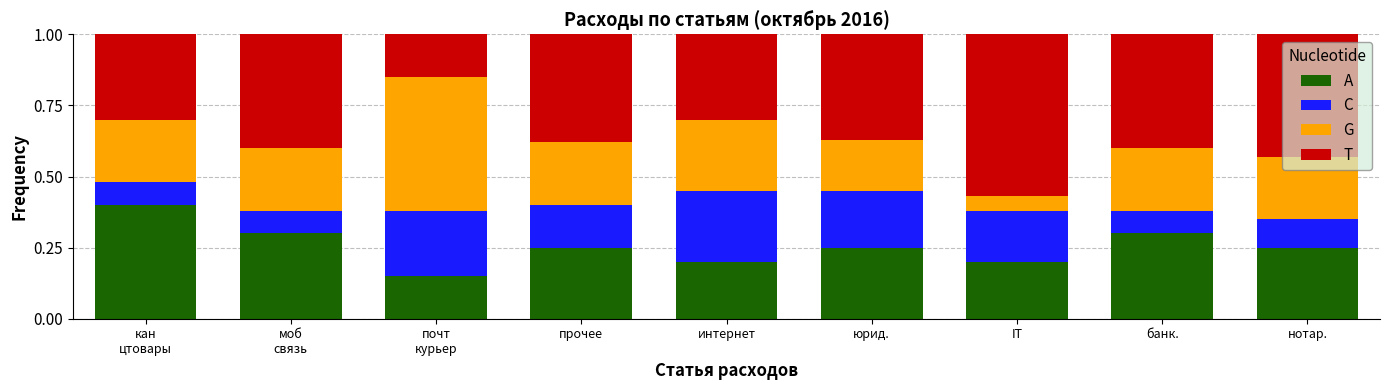

What is the total value across all series at интернет?

1.0